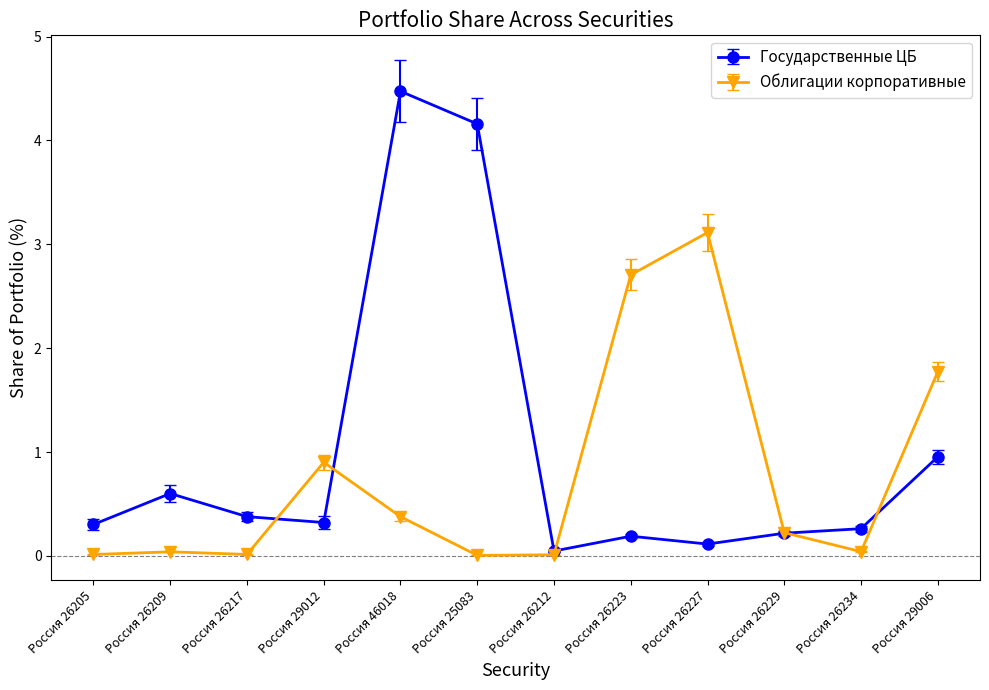

At which label does Государственные ЦБ reach its minimum?

Россия 26212